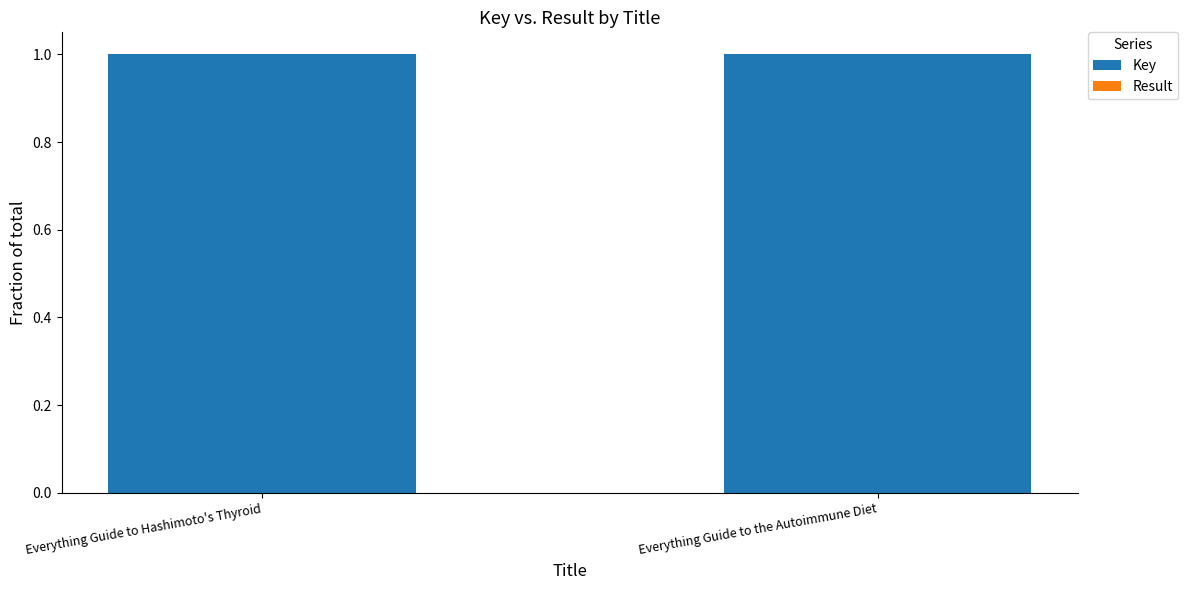

What is the highest value of the Key series?

1.0